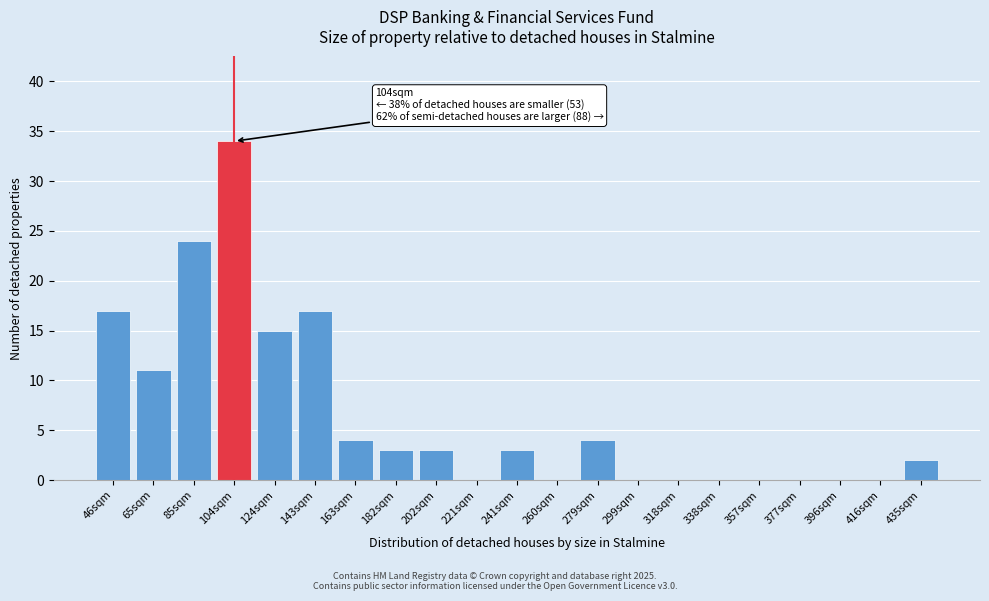

Reading right to left, extract all data points from this chart.

435sqm=2	416sqm=0	396sqm=0	377sqm=0	357sqm=0	338sqm=0	318sqm=0	299sqm=0	279sqm=4	260sqm=0	241sqm=3	221sqm=0	202sqm=3	182sqm=3	163sqm=4	143sqm=17	124sqm=15	104sqm=34	85sqm=24	65sqm=11	46sqm=17